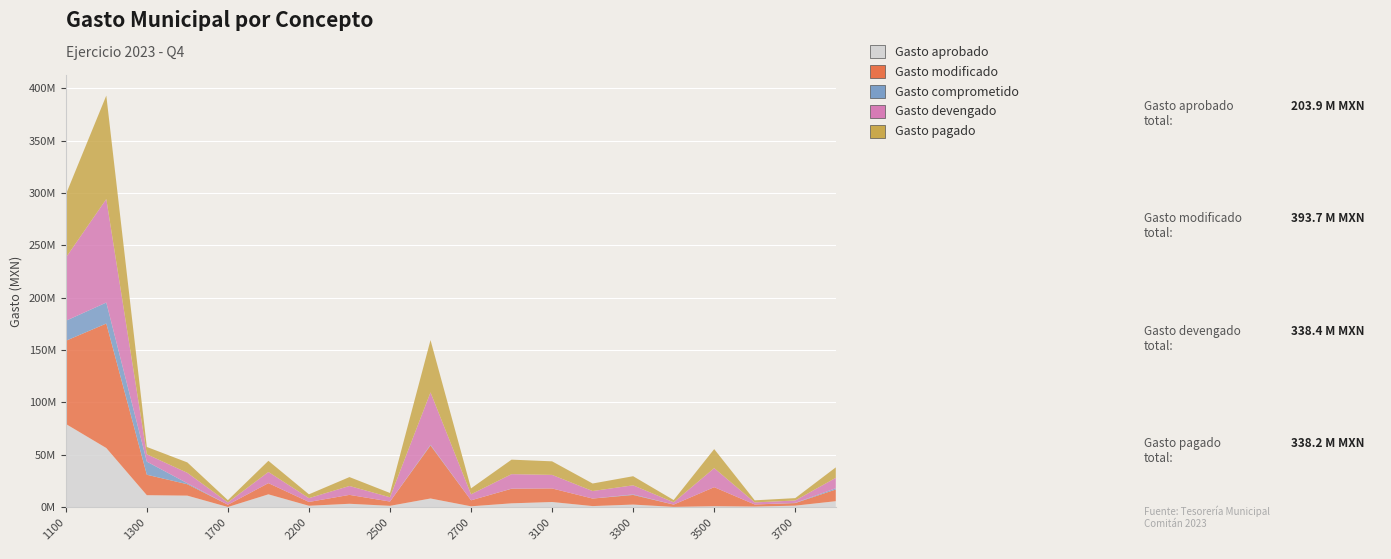

Reading left to right, list all the values displayed in this chart.

Gasto aprobado: 79421243.5	56372932.3	11285660.4	10864045.7	0.0	12111081.9	1175000.0	3081000.0	1120000.0	8139956.0	670001.0	3515000.0	4770000.0	877768.6	2324053.3	100000.0	755000.0	420000.0	1300000.0	5550000.0
Gasto modificado: 79421243.5	118978677.1	19541733.2	10895492.2	2173202.6	10684973.4	3649947.1	8507644.0	4095091.1	50710558.3	5718375.6	13944522.9	12958059.0	7193173.2	9205569.2	2189620.1	18198028.5	1984041.1	2461526.2	11176308.4
Gasto comprometido: 19116852.8	20065815.7	12522642.5	944341.8	6600.0	14271.7	0.0	0.0	6228.9	612360.4	0.0	86785.3	0.0	0.0	519563.2	20934.1	3395.2	0.0	196572.7	1200000.0
Gasto devengado: 60304390.7	98912861.4	7019090.7	9951150.4	2166602.6	10670701.7	3649947.1	8507644.0	4088862.2	50098197.8	5718375.6	13857737.6	12958059.0	7193173.2	8686006.0	2168686.0	18194633.3	1984041.1	2264953.4	9976308.4
Gasto pagado: 60304390.7	98909861.4	7019090.7	9951150.4	2166602.6	10670701.7	3649947.1	8507644.0	4088862.2	49978974.6	5718375.6	13857737.6	12958059.0	7193173.2	8686006.0	2168686.0	18194633.3	1984041.1	2264953.4	9976308.4